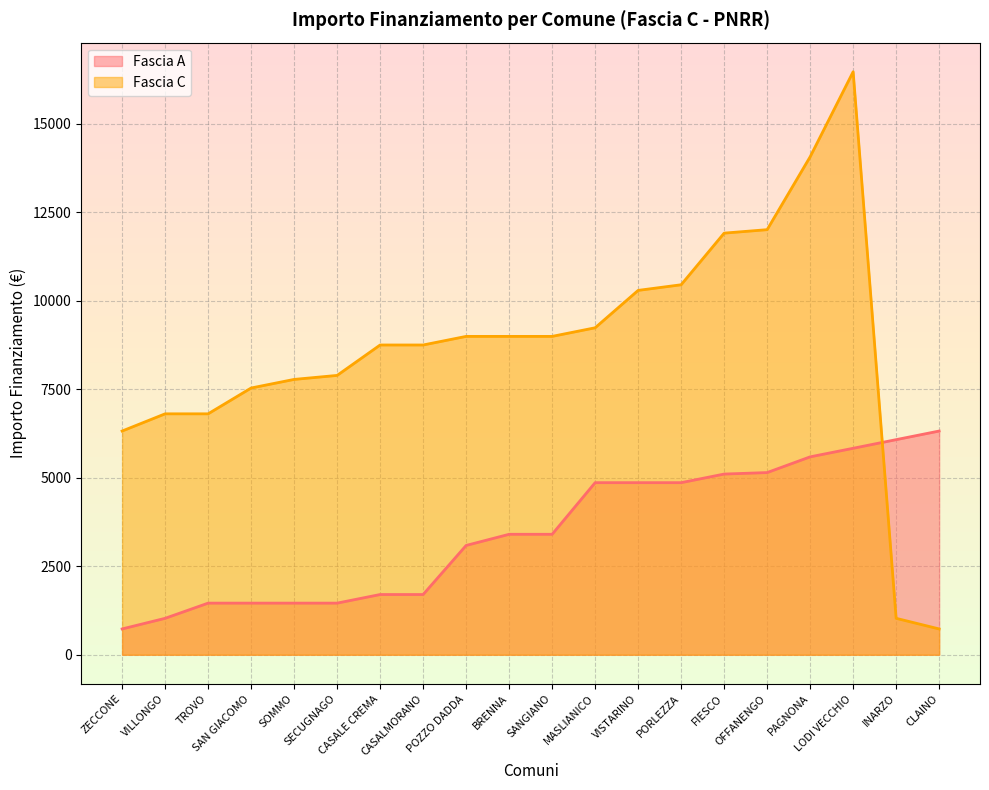

At which category is the sum across all series the highest?

LODI VECCHIO